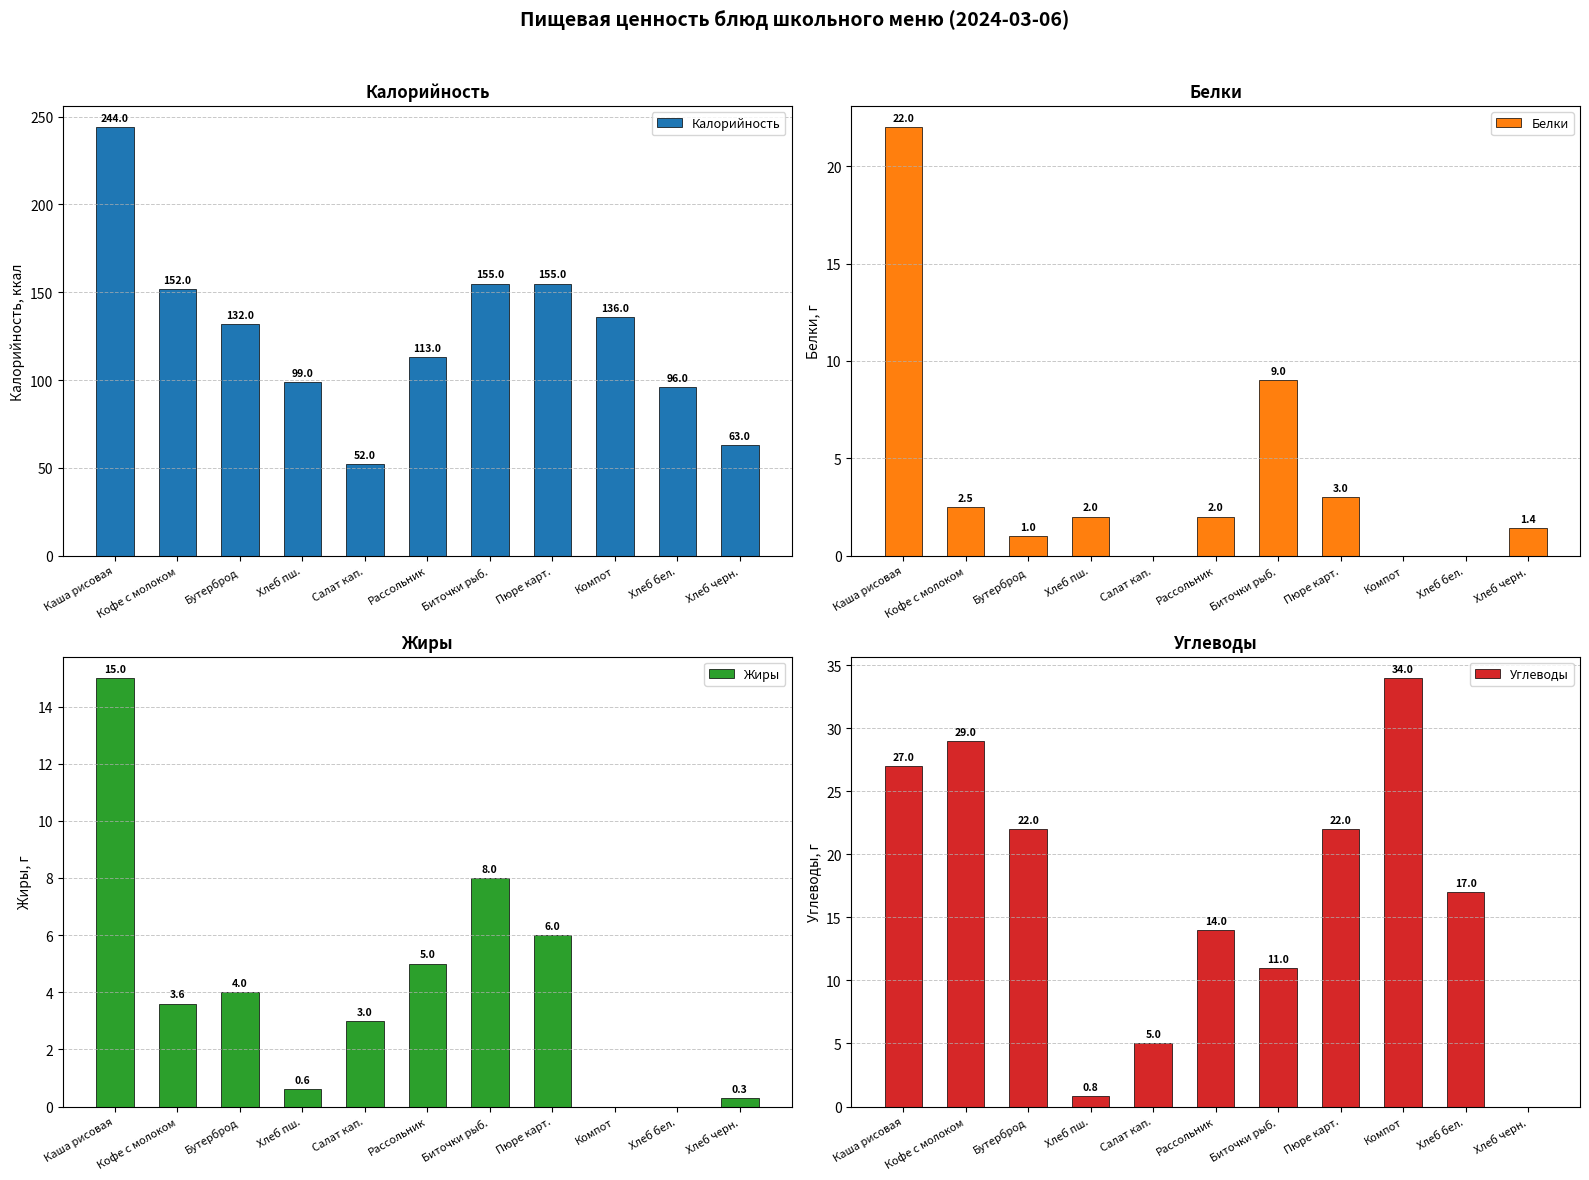

What is the highest value of the Жиры series?

15.0